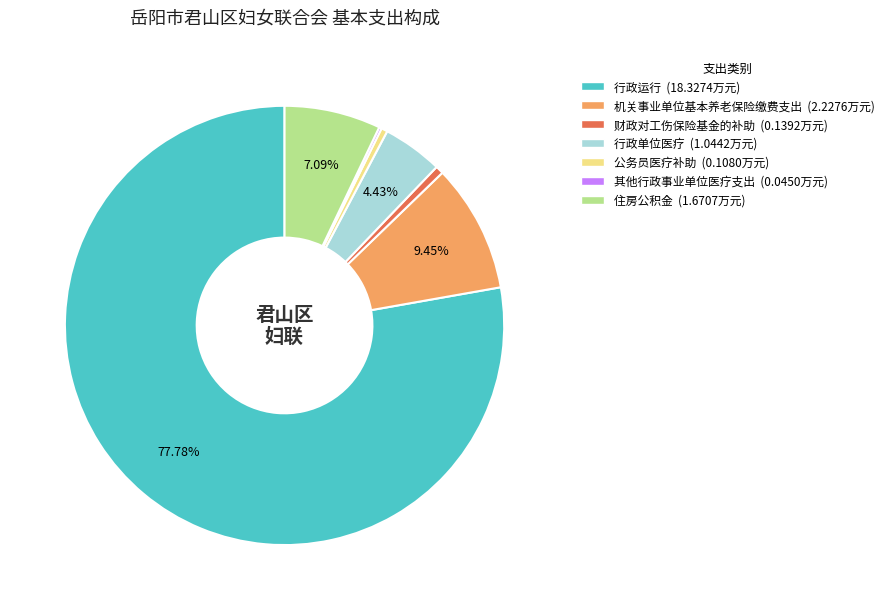

What is the largest slice in the pie chart?

行政运行